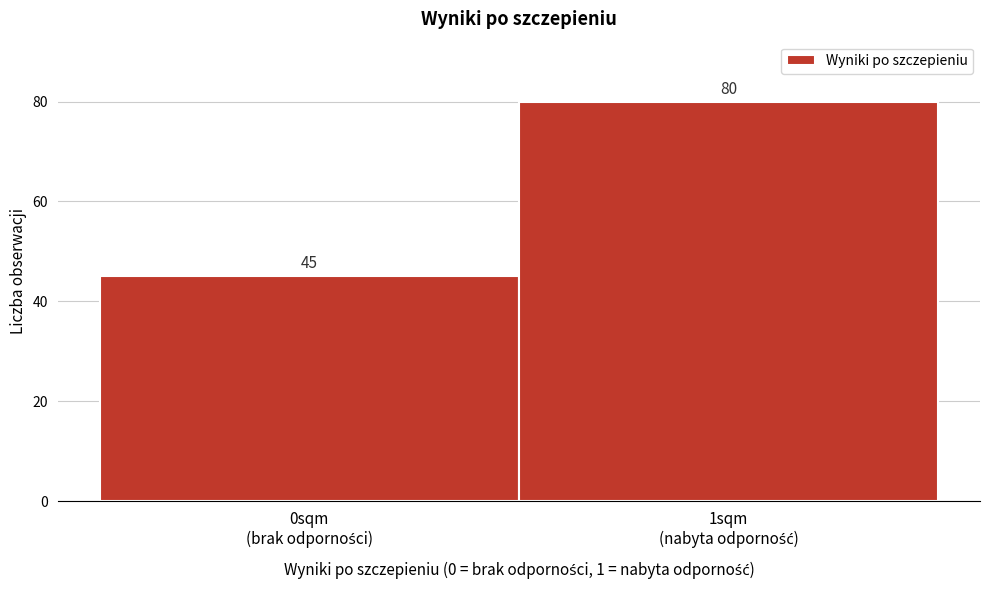

Reading left to right, extract all data points from this chart.

45	80